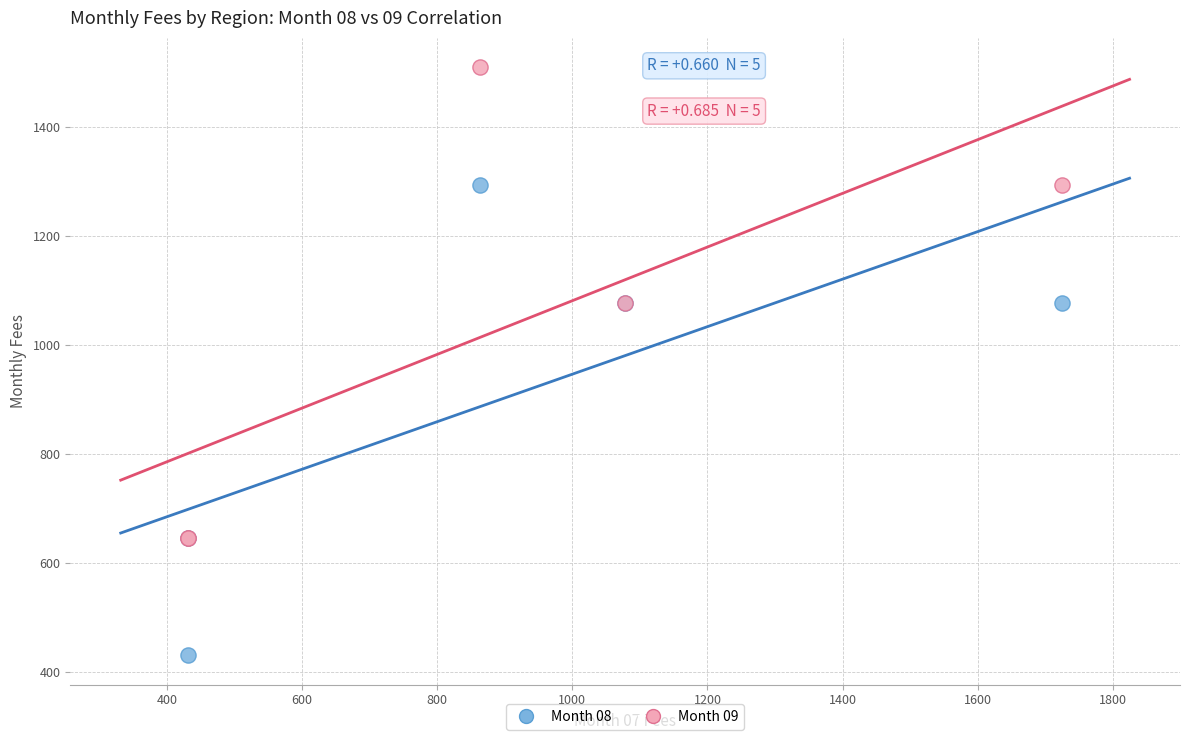

What are all the series names shown in the legend?

Month 08, Month 09